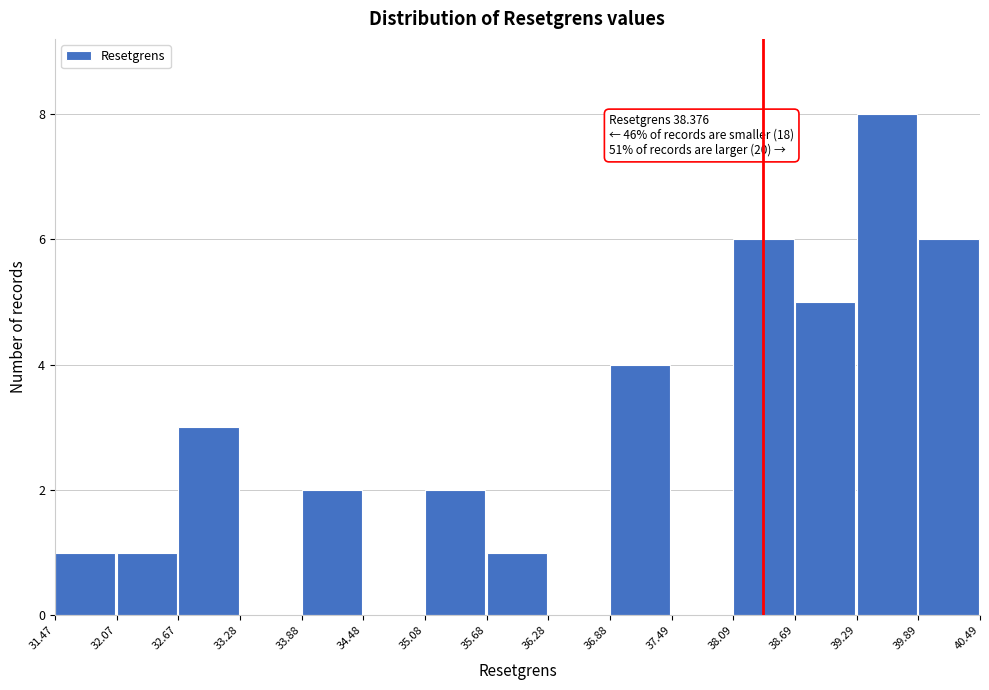

Over which range of the x-axis is the bar tallest?

39.29 to 39.89